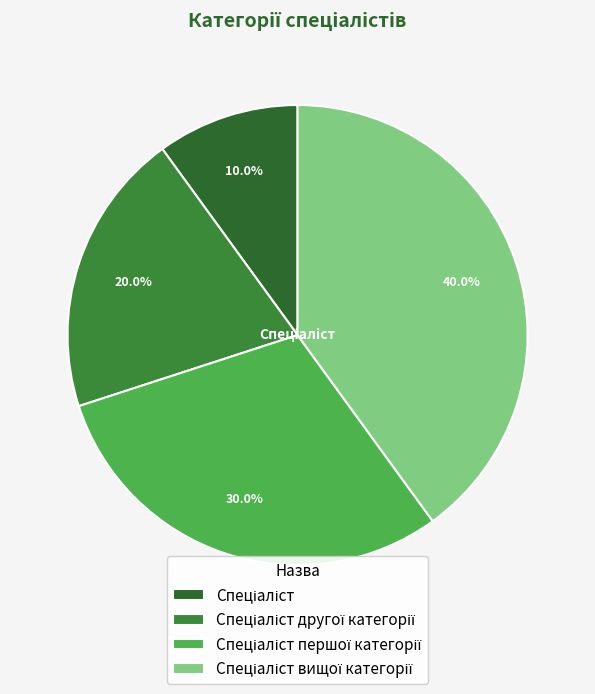

How many segments does this pie chart have?

4